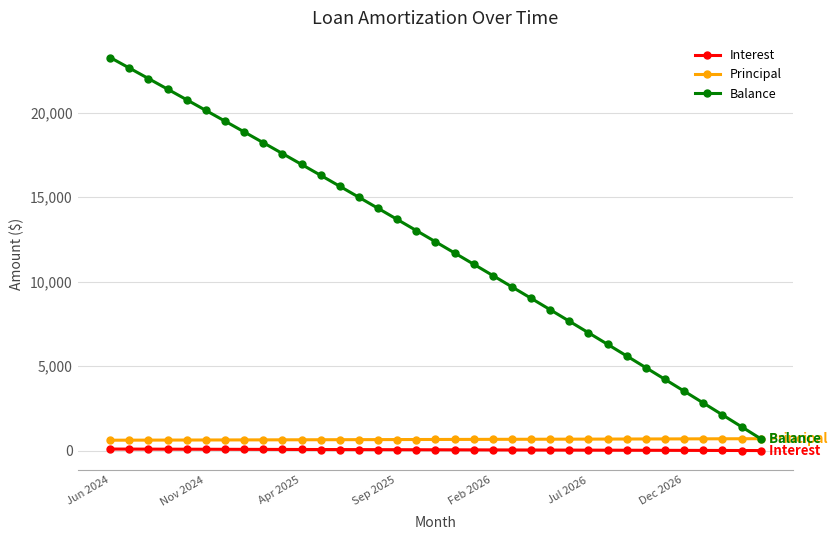

What is the average value of the Interest series?

51.0